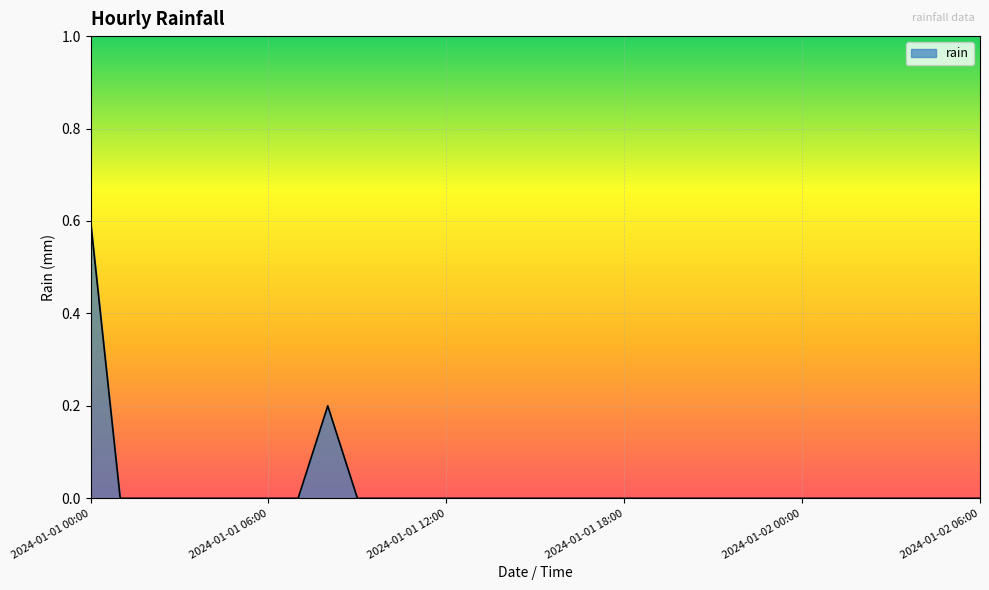

Rank the categories by value from highest to lowest.

2024-01-01 00:00, 2024-01-01 08:00, 2024-01-01 01:00, 2024-01-01 02:00, 2024-01-01 03:00, 2024-01-01 04:00, 2024-01-01 05:00, 2024-01-01 06:00, 2024-01-01 07:00, 2024-01-01 09:00, 2024-01-01 10:00, 2024-01-01 11:00, 2024-01-01 12:00, 2024-01-01 13:00, 2024-01-01 14:00, 2024-01-01 15:00, 2024-01-01 16:00, 2024-01-01 17:00, 2024-01-01 18:00, 2024-01-01 19:00, 2024-01-01 20:00, 2024-01-01 21:00, 2024-01-01 22:00, 2024-01-01 23:00, 2024-01-02 00:00, 2024-01-02 01:00, 2024-01-02 02:00, 2024-01-02 03:00, 2024-01-02 04:00, 2024-01-02 05:00, 2024-01-02 06:00